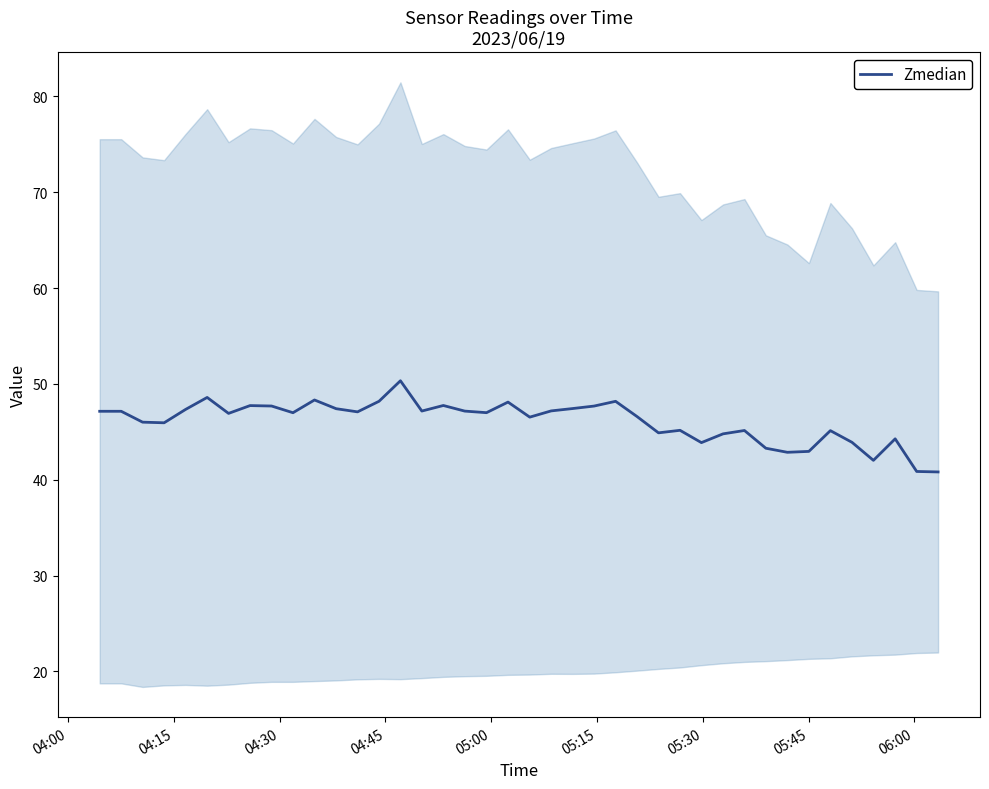

How many data points are less than 47?

20